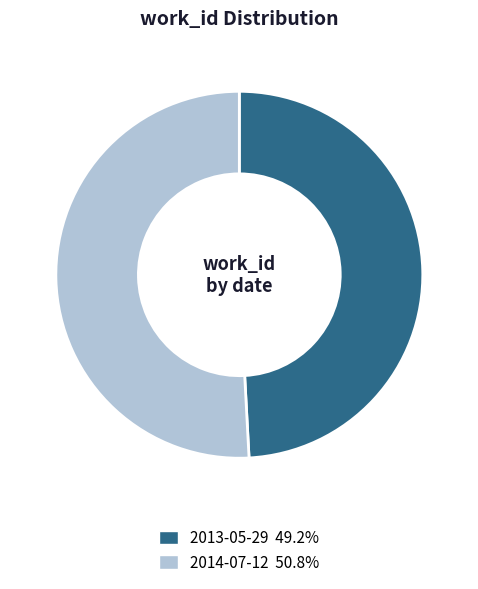

Rank the categories by value from lowest to highest.

2013-05-29, 2014-07-12